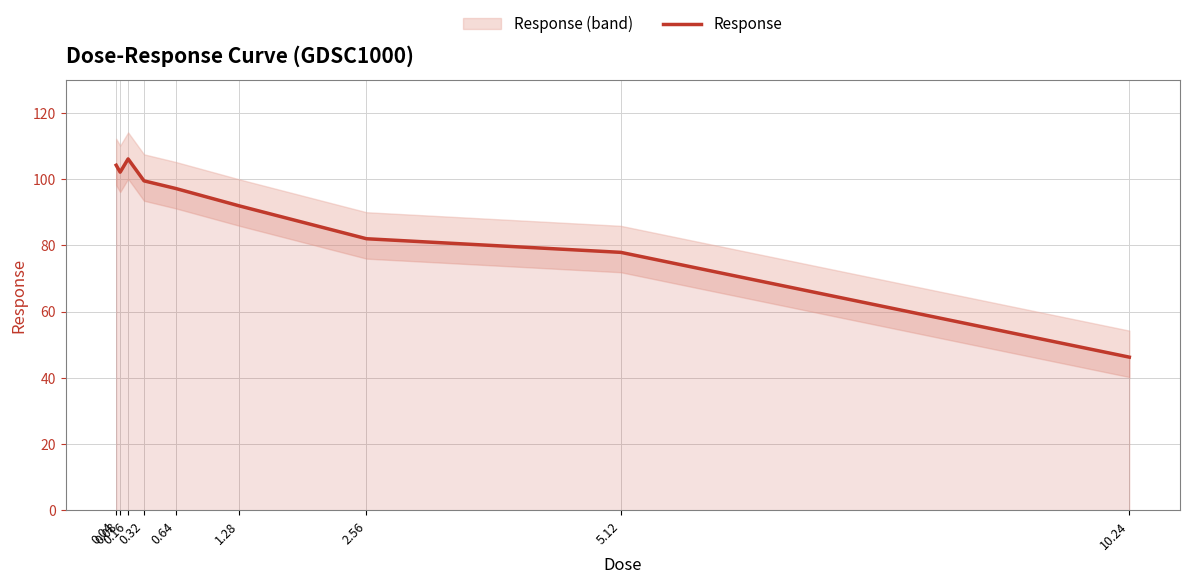

List the labels in order of value, largest first.

0.16, 0.04, 0.08, 0.32, 0.64, 1.28, 2.56, 5.12, 10.24